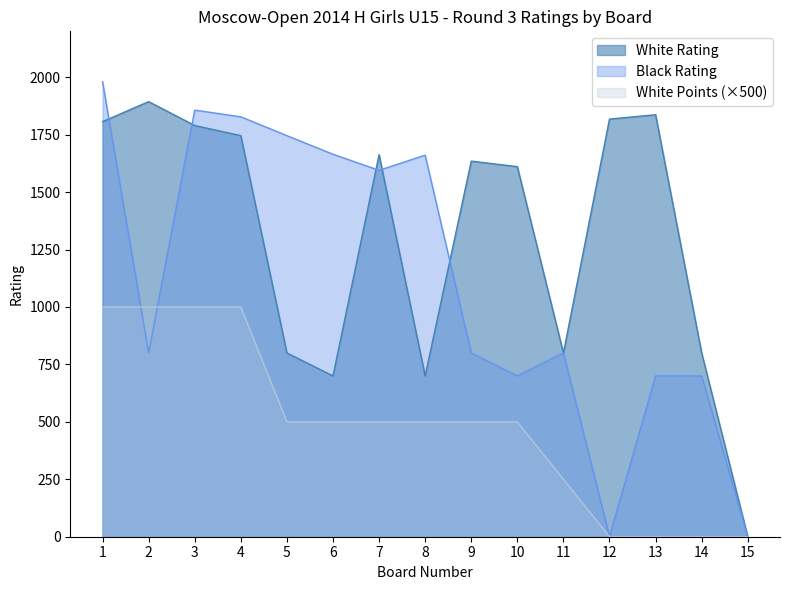

Where is the first local minimum for Black Rating?

2